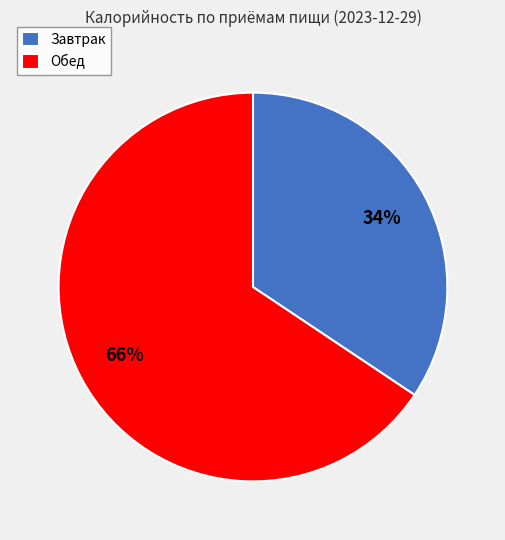

Between Завтрак and Обед, which is larger?

Обед